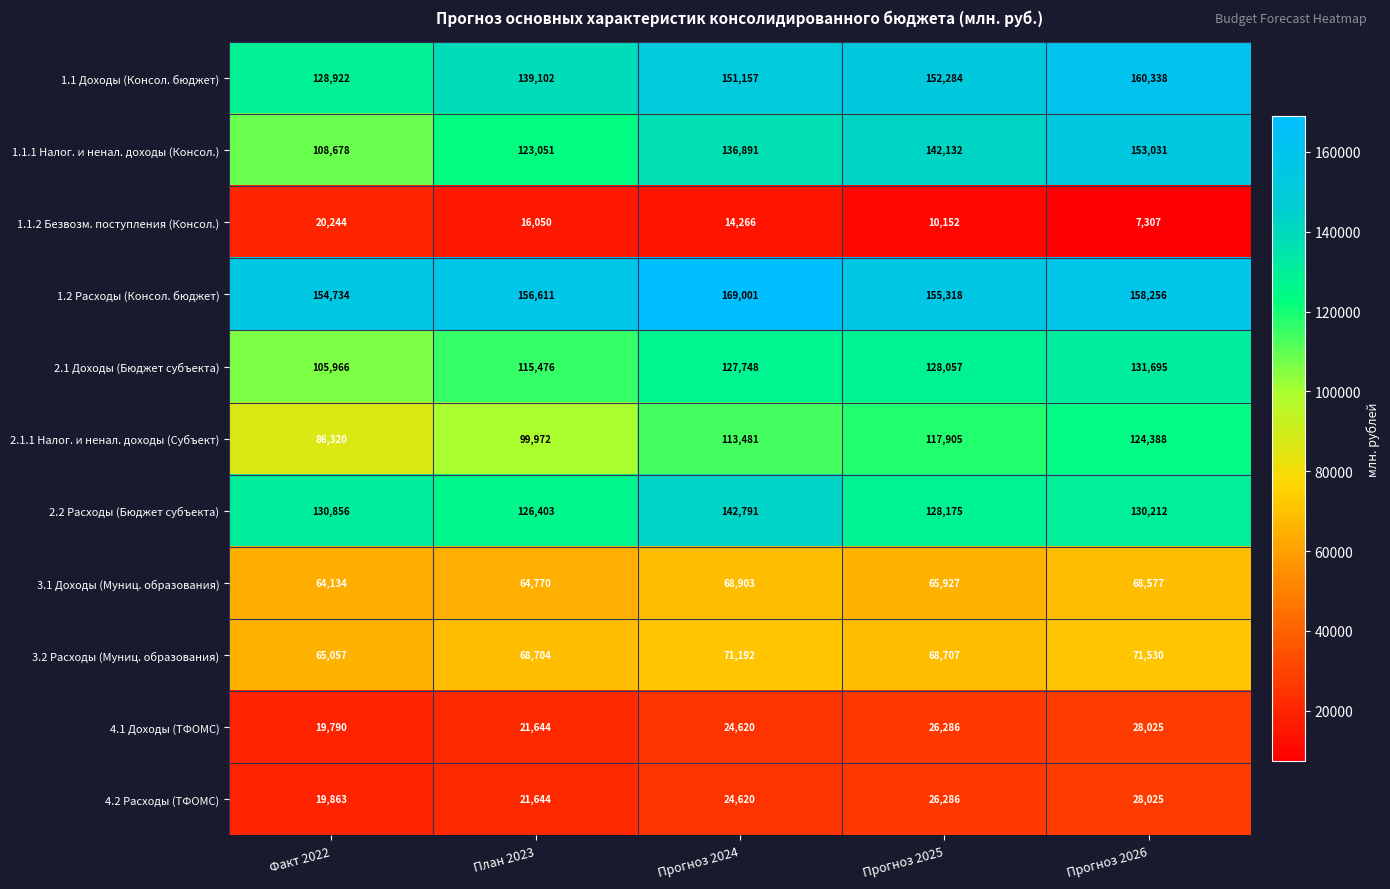

Which series has the widest spread of values?

1.1.1 Налог. и ненал. доходы (Консол.)